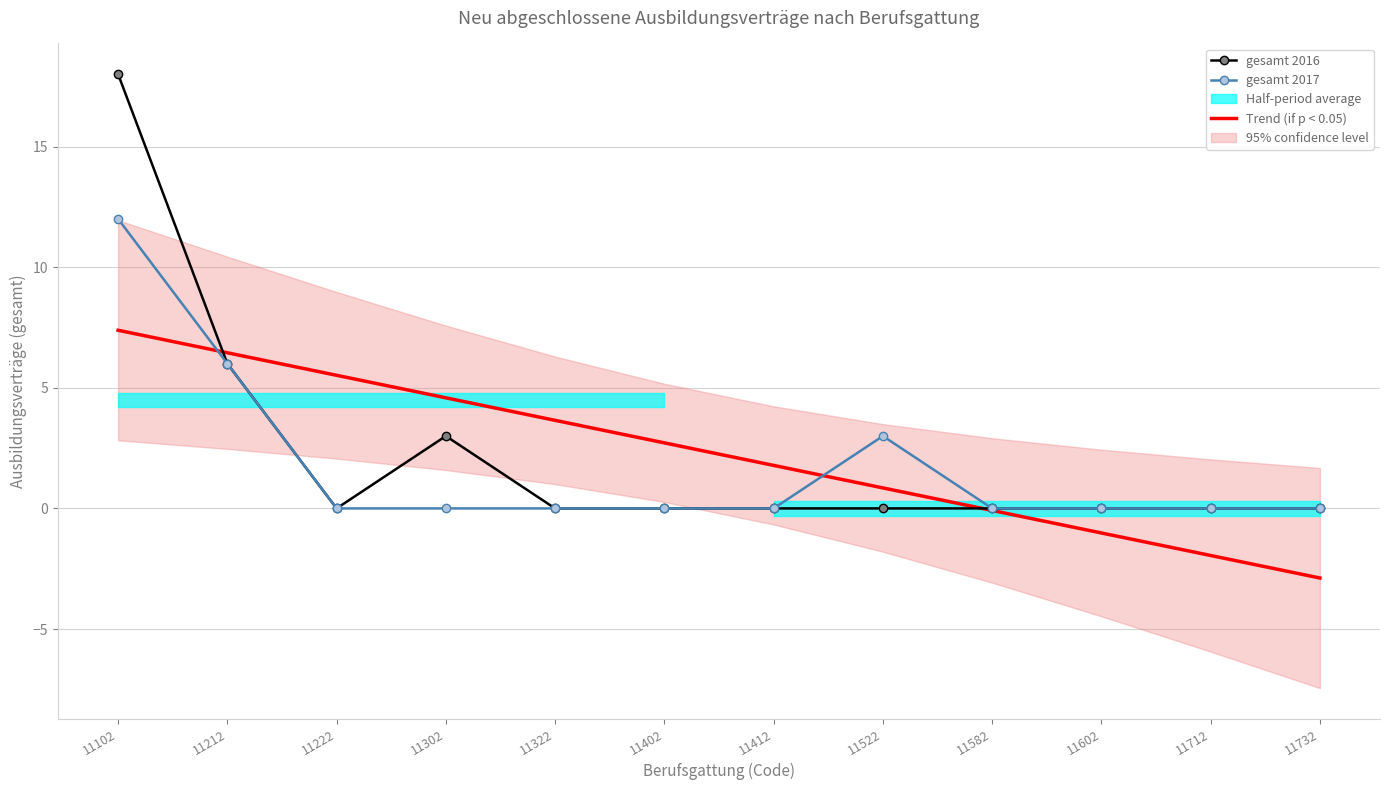

Which series changed the most between 11222 and 11732?

Trend (if p < 0.05)